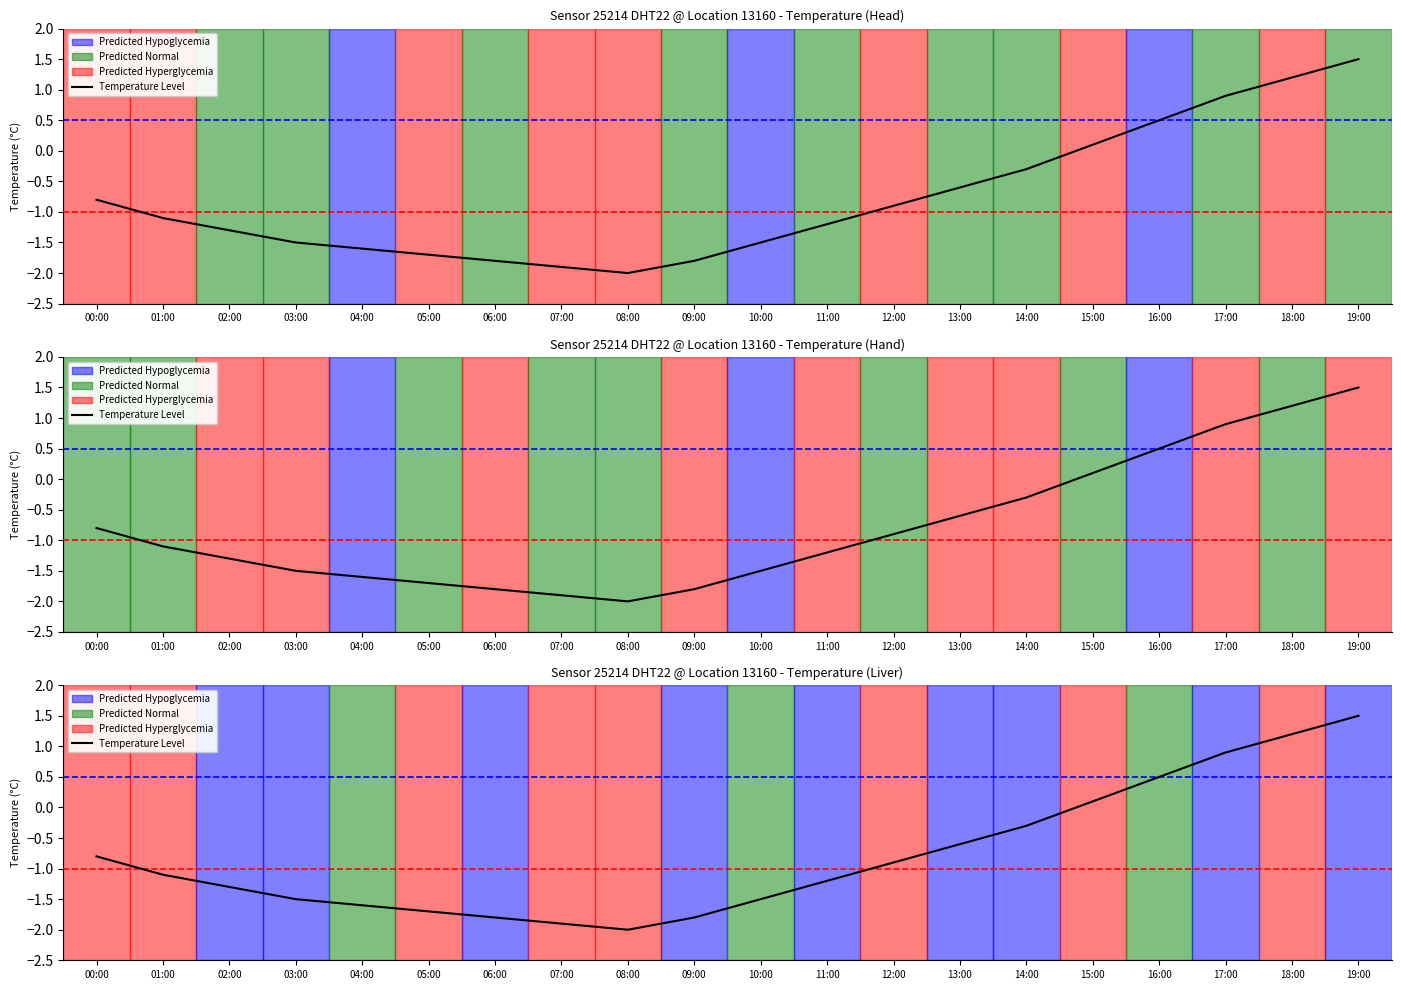

What is the value of the 10th point from the left?

-1.8